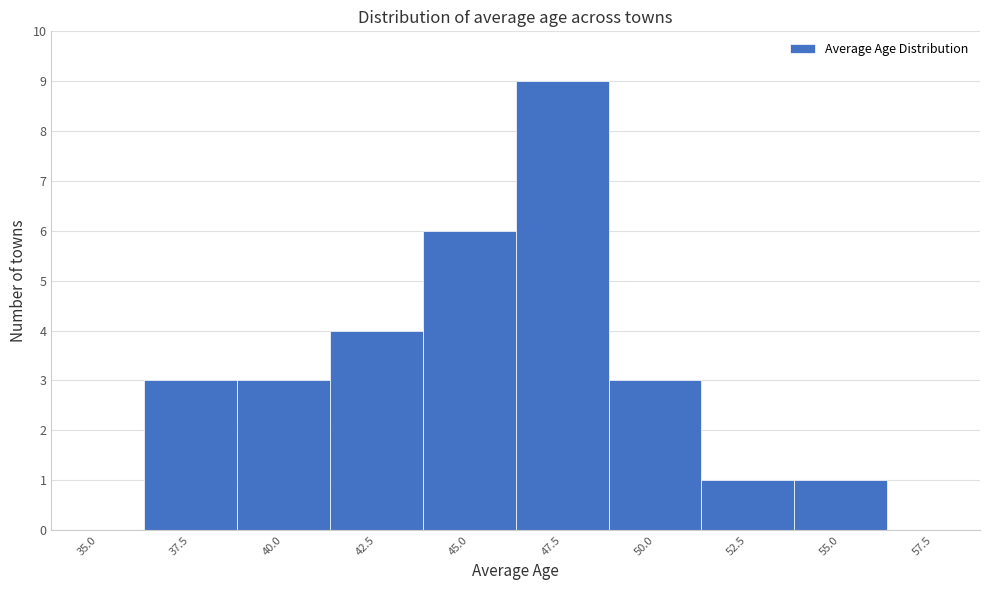

Reading left to right, extract all data points from this chart.

35.0=0	37.5=3	40.0=3	42.5=4	45.0=6	47.5=9	50.0=3	52.5=1	55.0=1	57.5=0